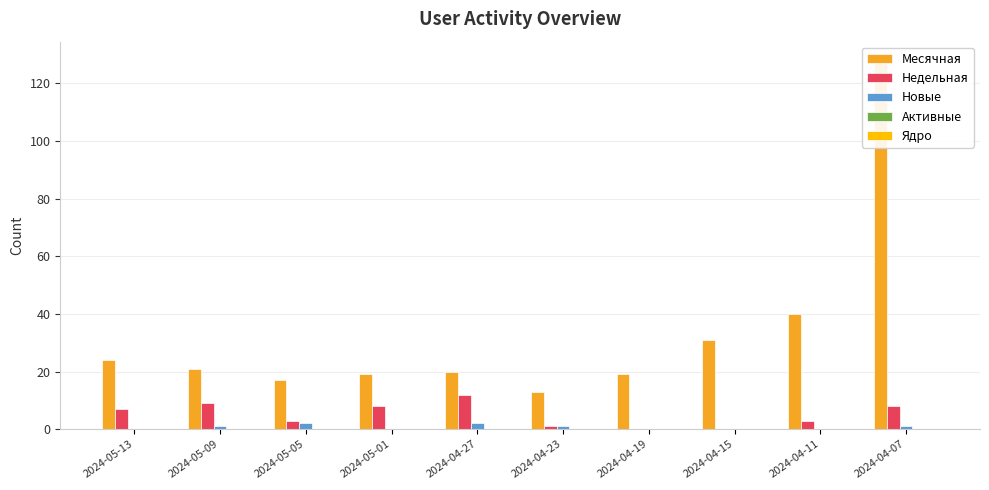

Which has a higher value, 2024-04-19 or 2024-04-15?

2024-04-15